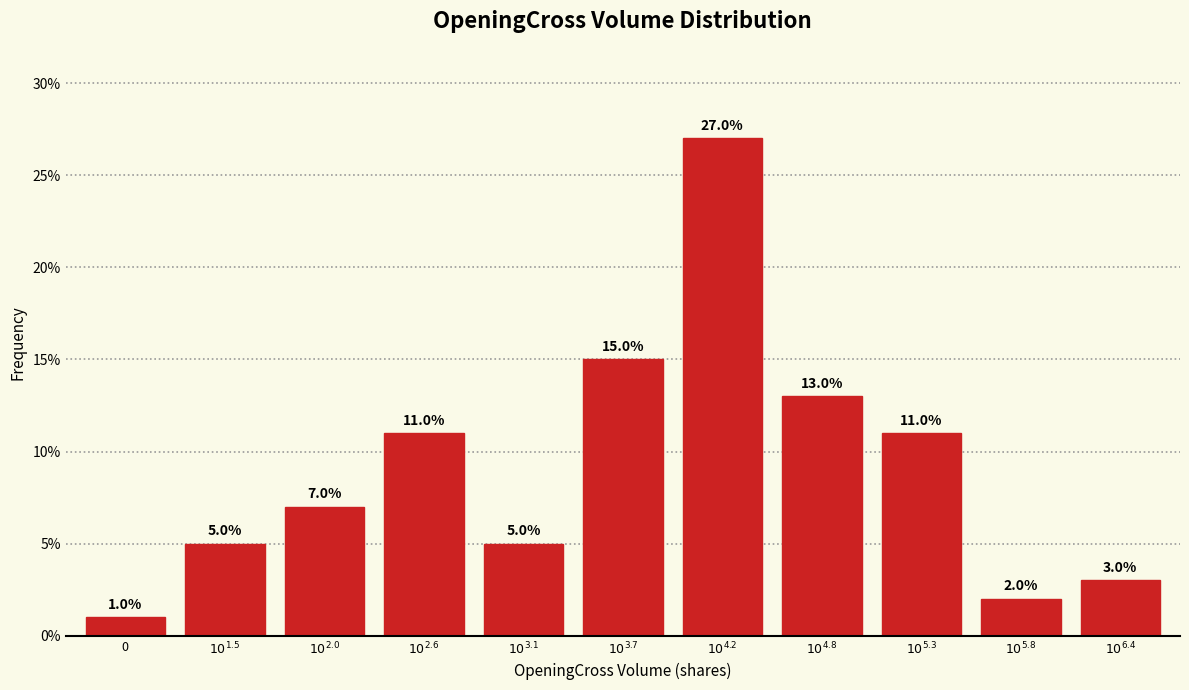

Reading left to right, transcribe all the data shown in this chart.

1.0	5.0	7.0	11.0	5.0	15.0	27.0	13.0	11.0	2.0	3.0